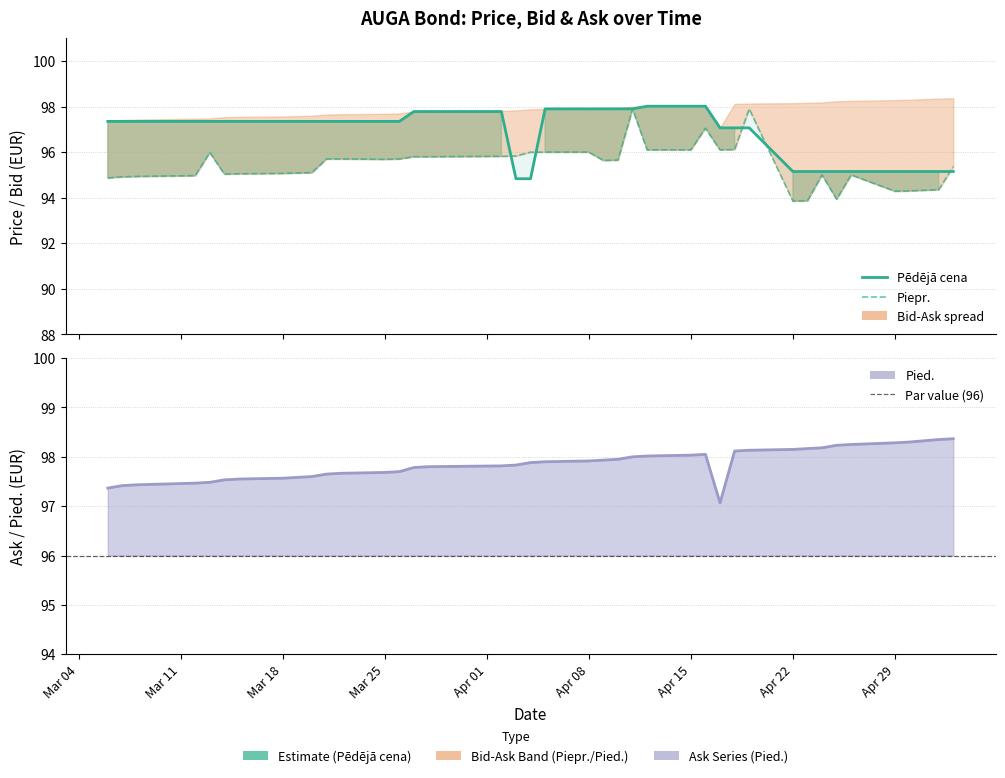

Rank the series at 2024-04-24 from highest to lowest value.

Pied., Pēdējā cena, Piepr.